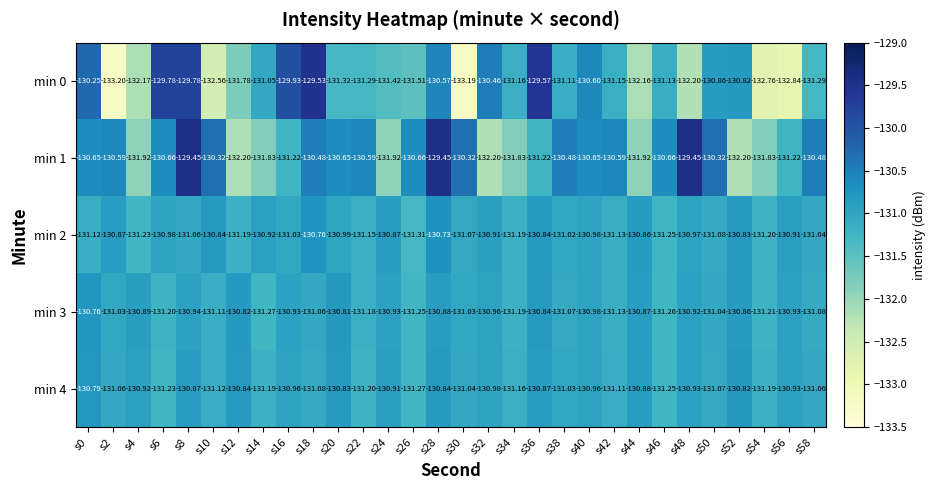

Is the value of min 1 at s30 greater than the value of min 3 at s6?

Yes